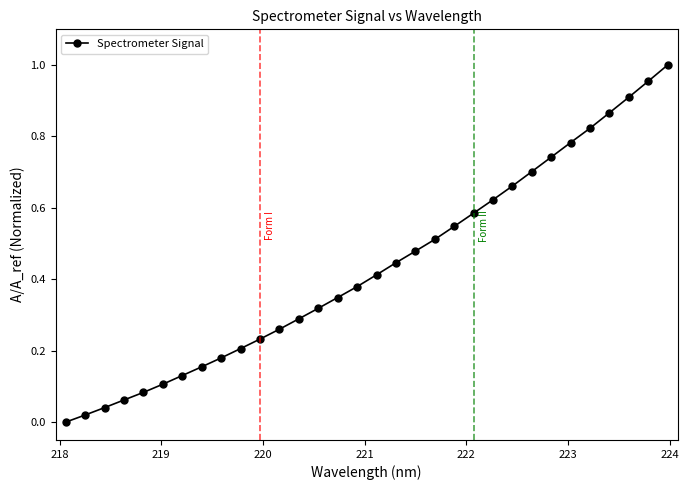

True or false: there are more than 2 points higher than both neighbors.

False